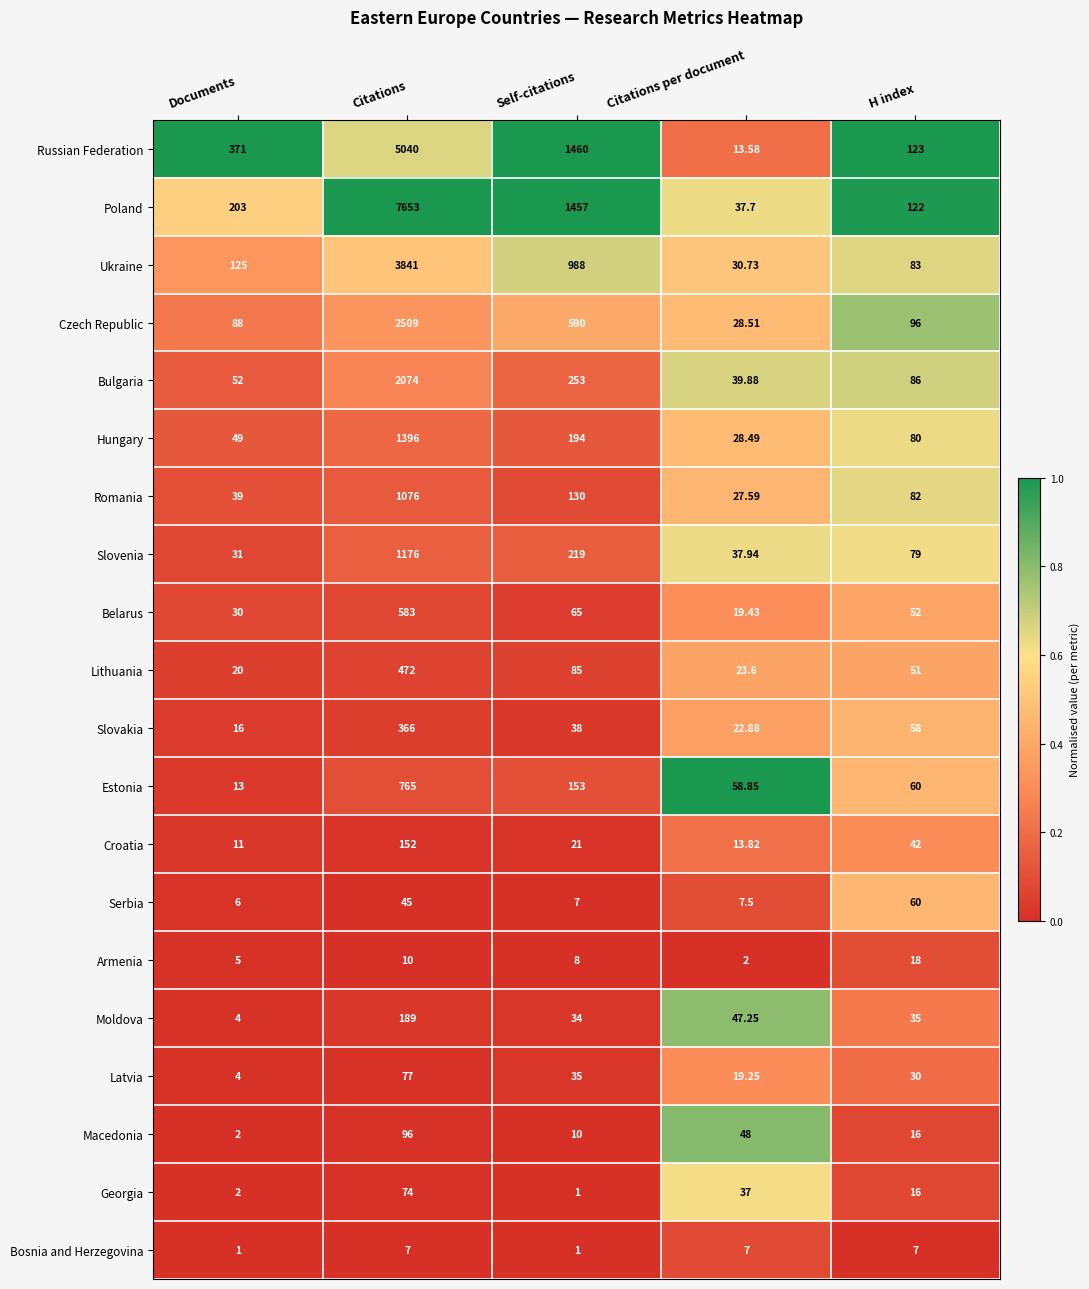

List the series in order of their peak value, highest first.

Poland, Russian Federation, Ukraine, Czech Republic, Bulgaria, Hungary, Slovenia, Romania, Estonia, Belarus, Lithuania, Slovakia, Moldova, Croatia, Macedonia, Latvia, Georgia, Serbia, Armenia, Bosnia and Herzegovina